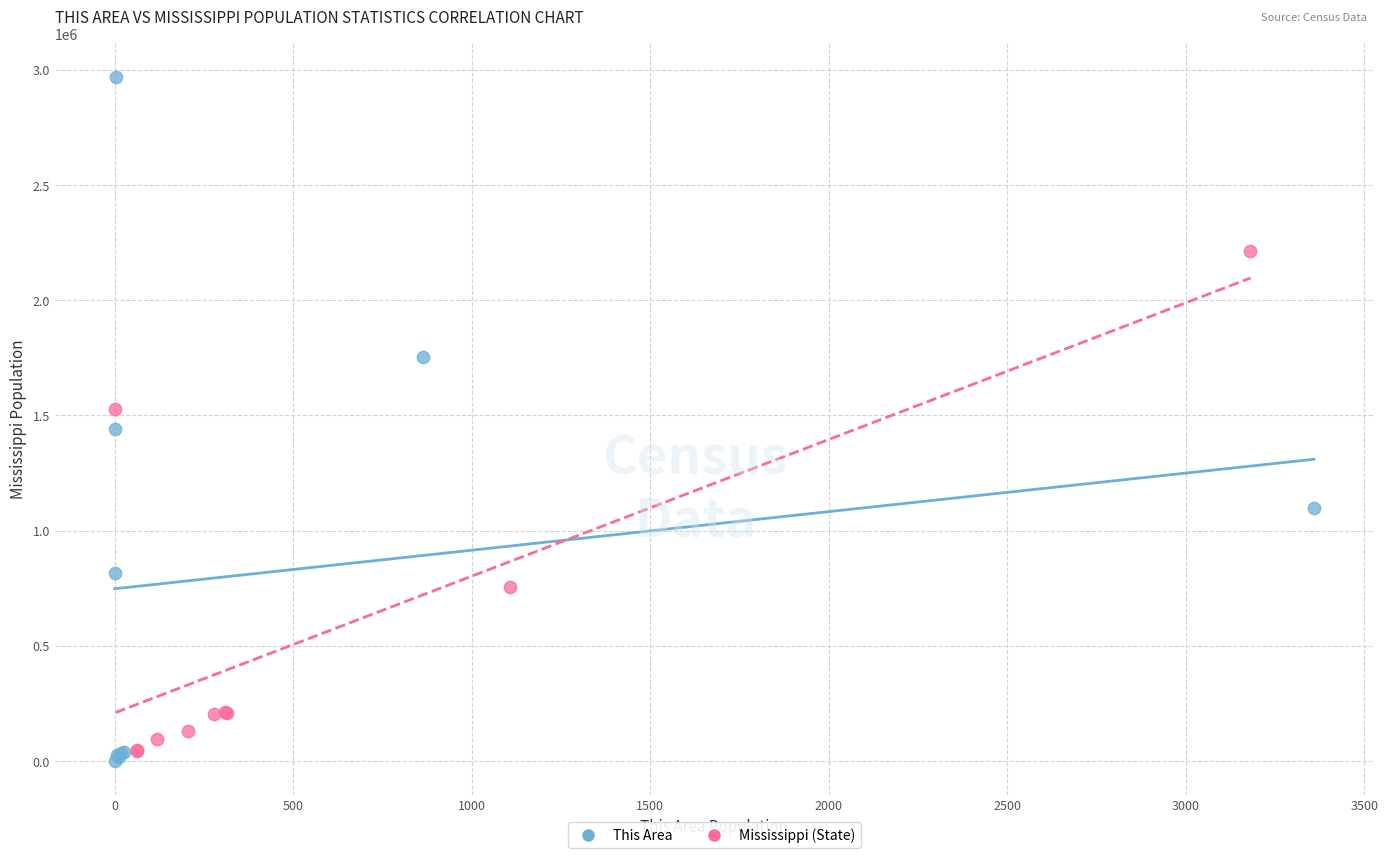

Which series has the largest Y range (max minus min)?

This Area